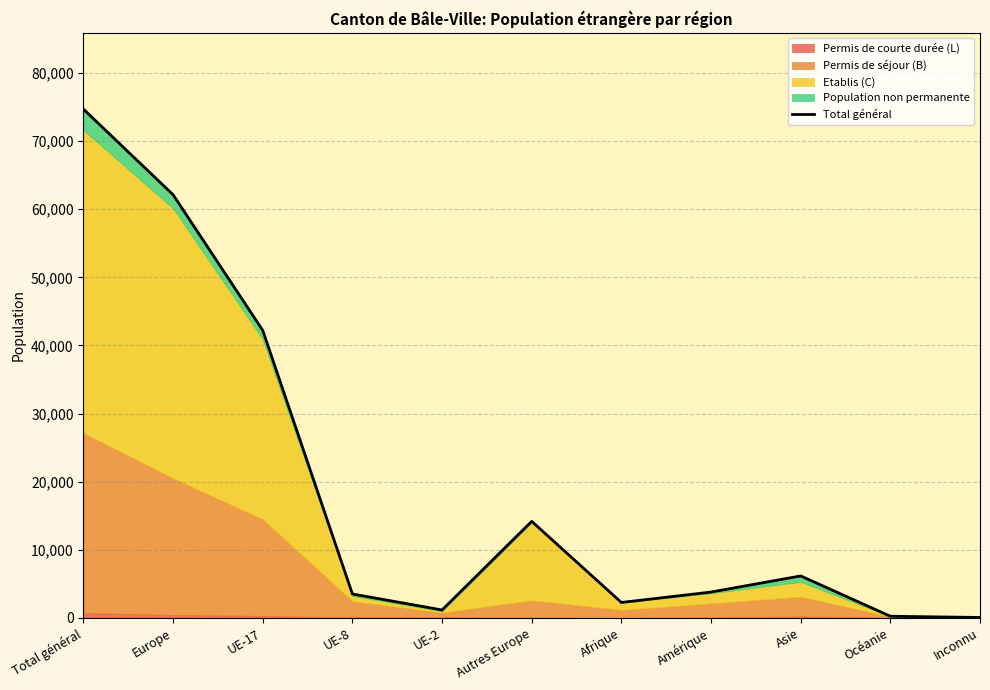

The chart shows a value of 1334 at UE-8. True or false?

False